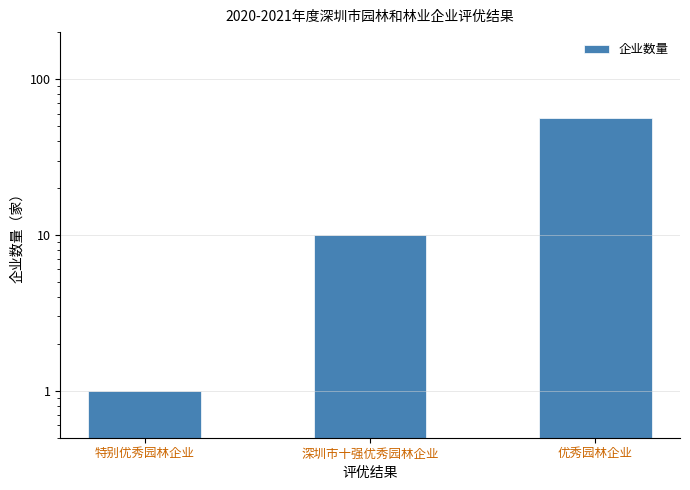

Rank the categories by value from highest to lowest.

优秀园林企业, 深圳市十强优秀园林企业, 特别优秀园林企业